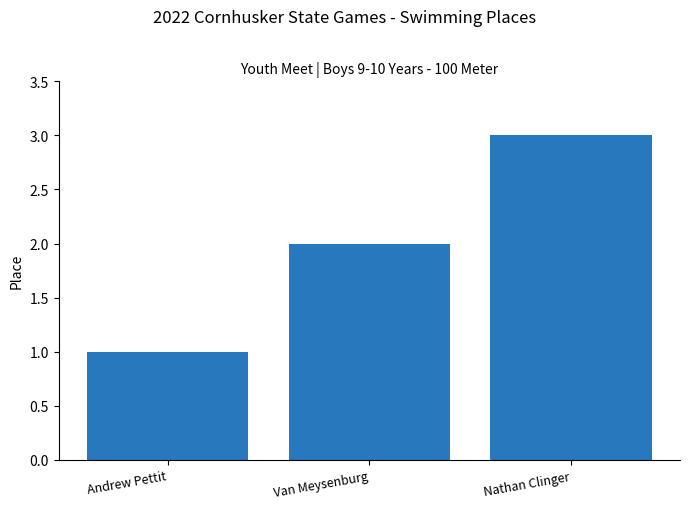

What is the greatest value displayed?

3